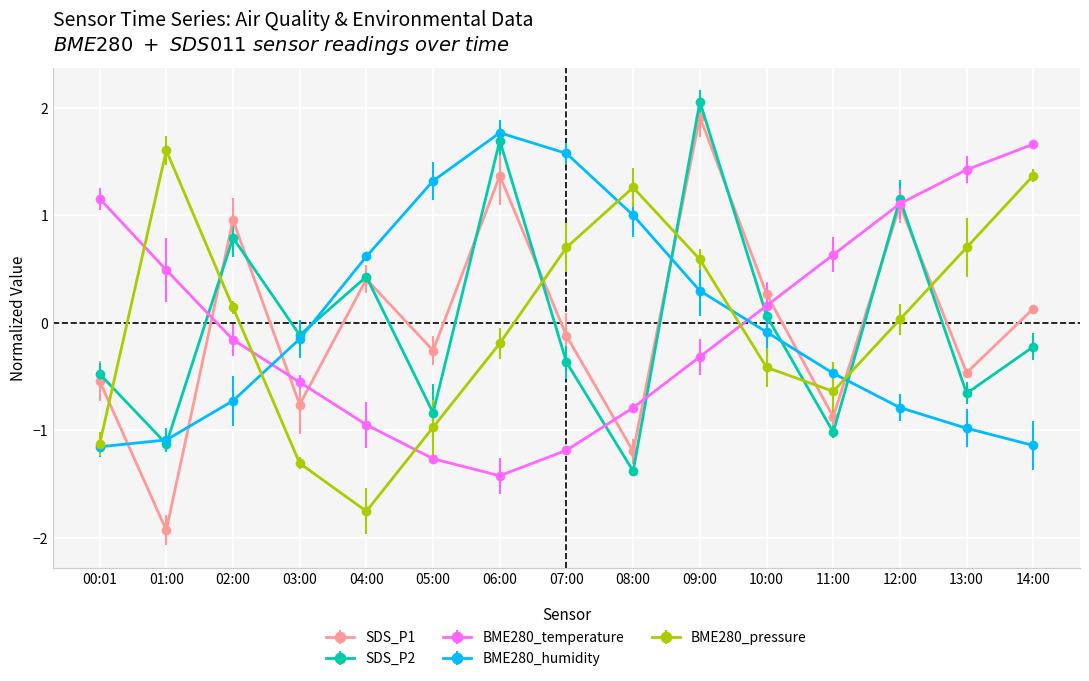

Between 10:00 and 11:00, which series saw the biggest shift?

SDS_P1